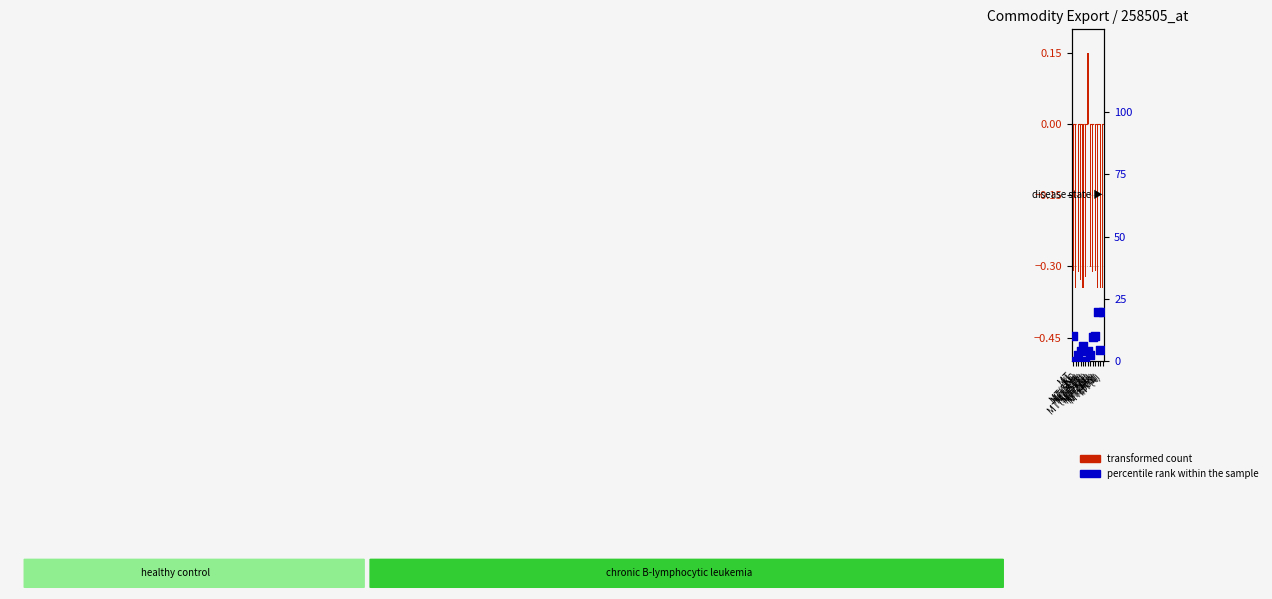

What is the total value across all series at KL?

-0.3